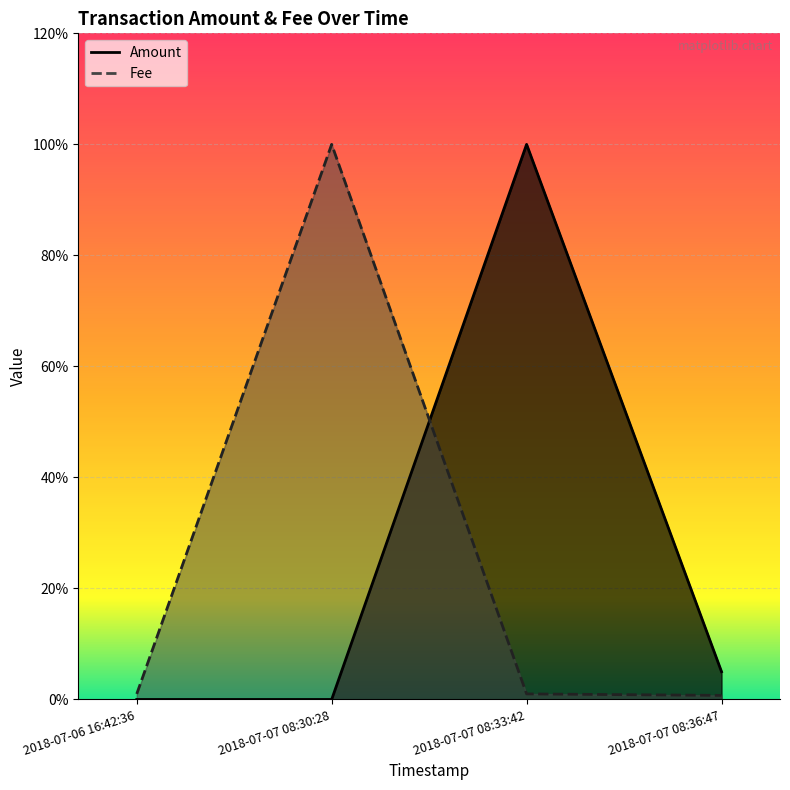

Is it true that Amount equals 0.0 at 2018-07-07 08:30:28?

True